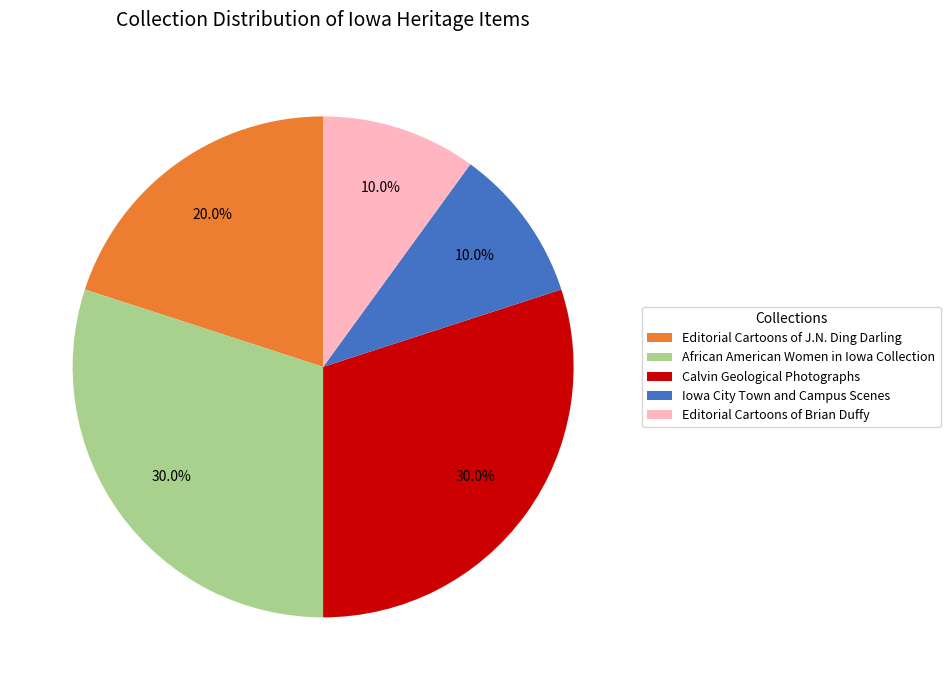

Approximately how many times larger is the value at African American Women in Iowa Collection compared to Calvin Geological Photographs?

1.0